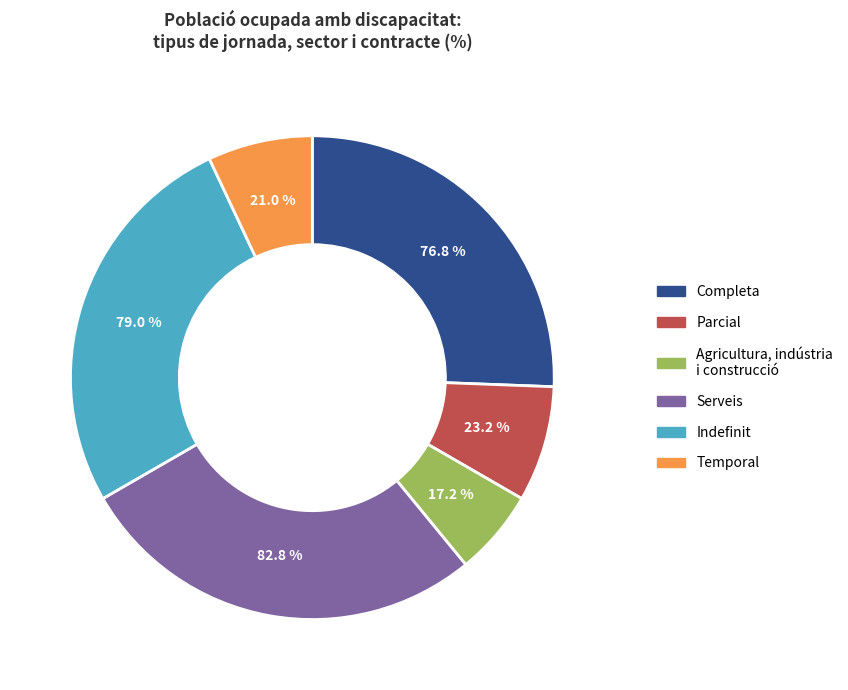

To the nearest percent, what portion does Completa represent?

77%